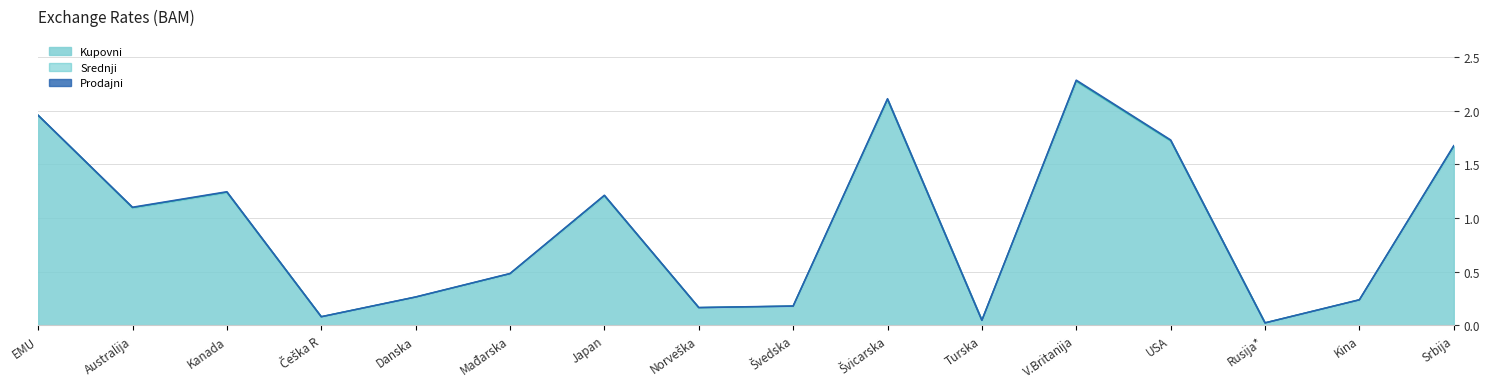

Rank the categories by Srednji value from highest to lowest.

V.Britanija, Švicarska, EMU, USA, Srbija, Kanada, Japan, Australija, Mađarska, Danska, Kina, Švedska, Norveška, Češka R, Turska, Rusija*